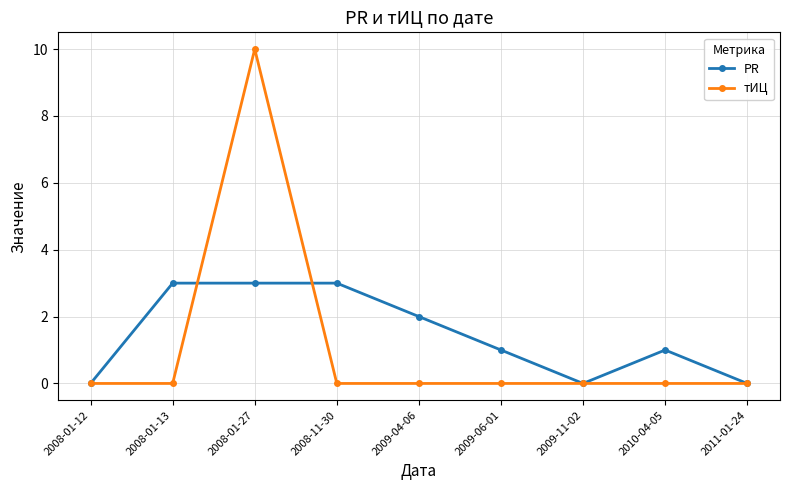

How many lines are shown in the chart?

2